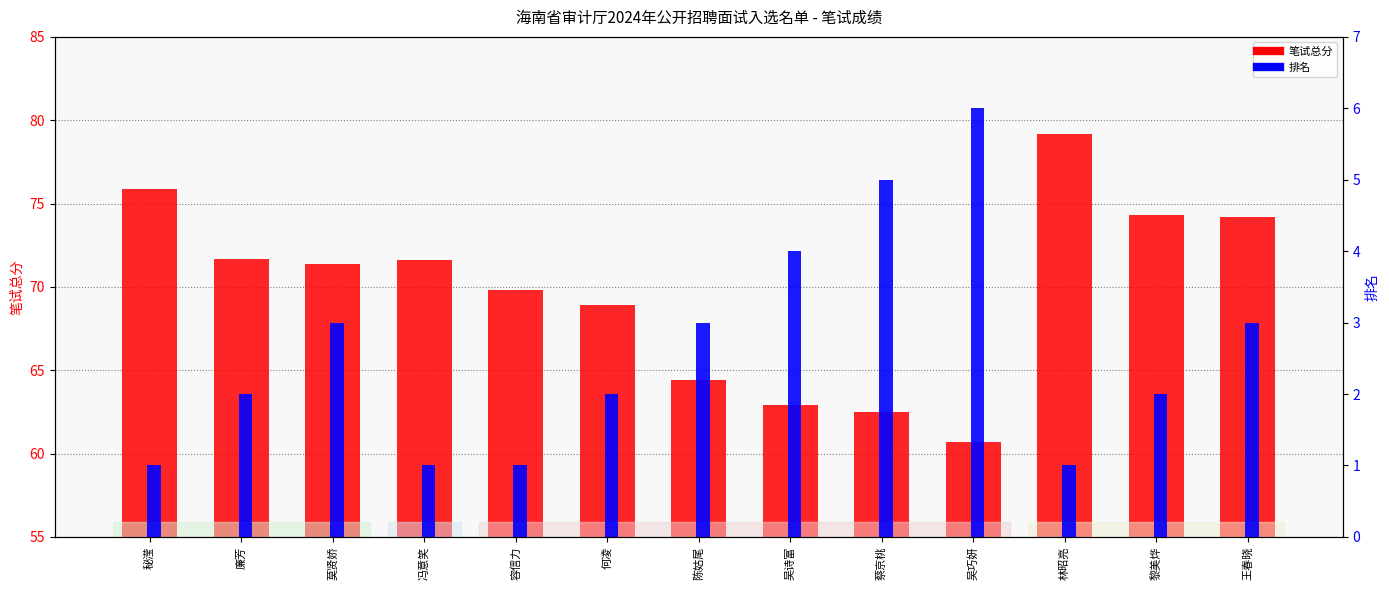

What is the value of the 笔试总分 bar at the 6th from the left?

68.9